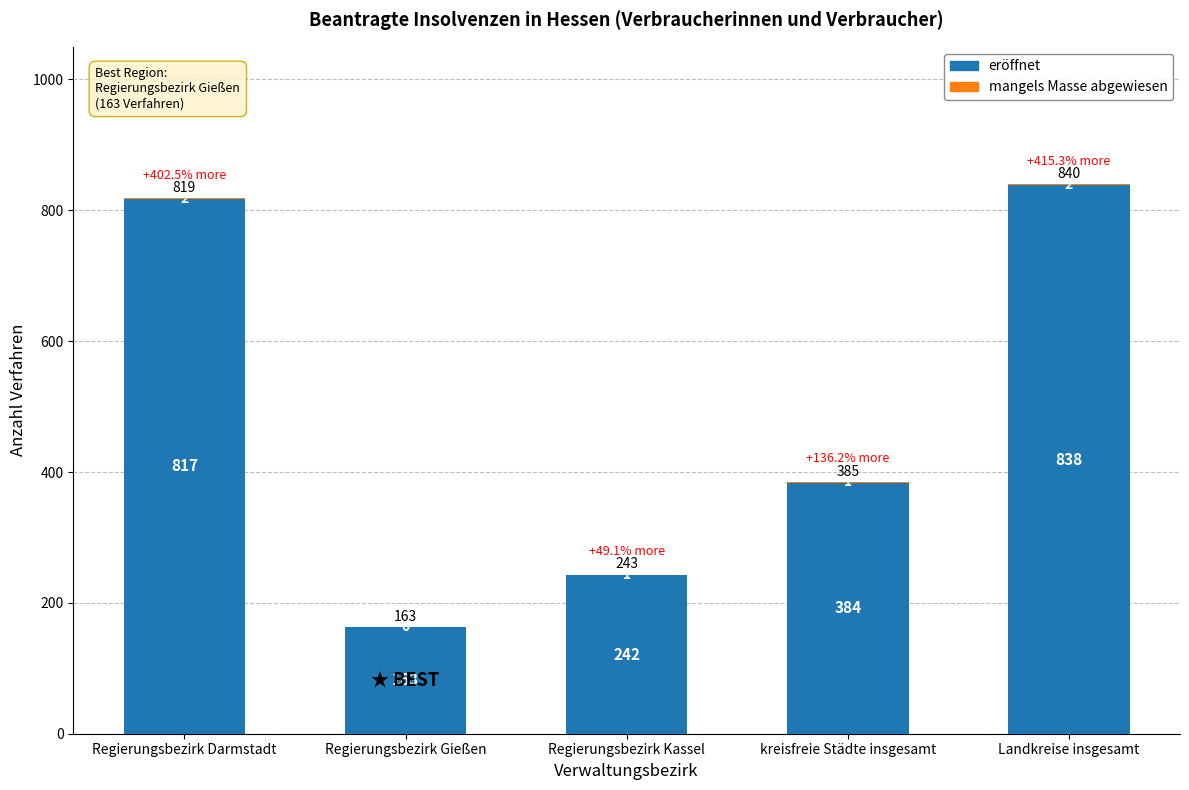

What is the average value of the eröffnet series?

489